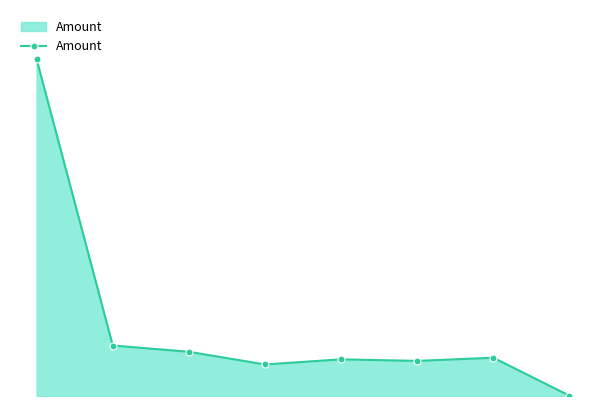

Is this an area chart (filled region under the line)?

Yes